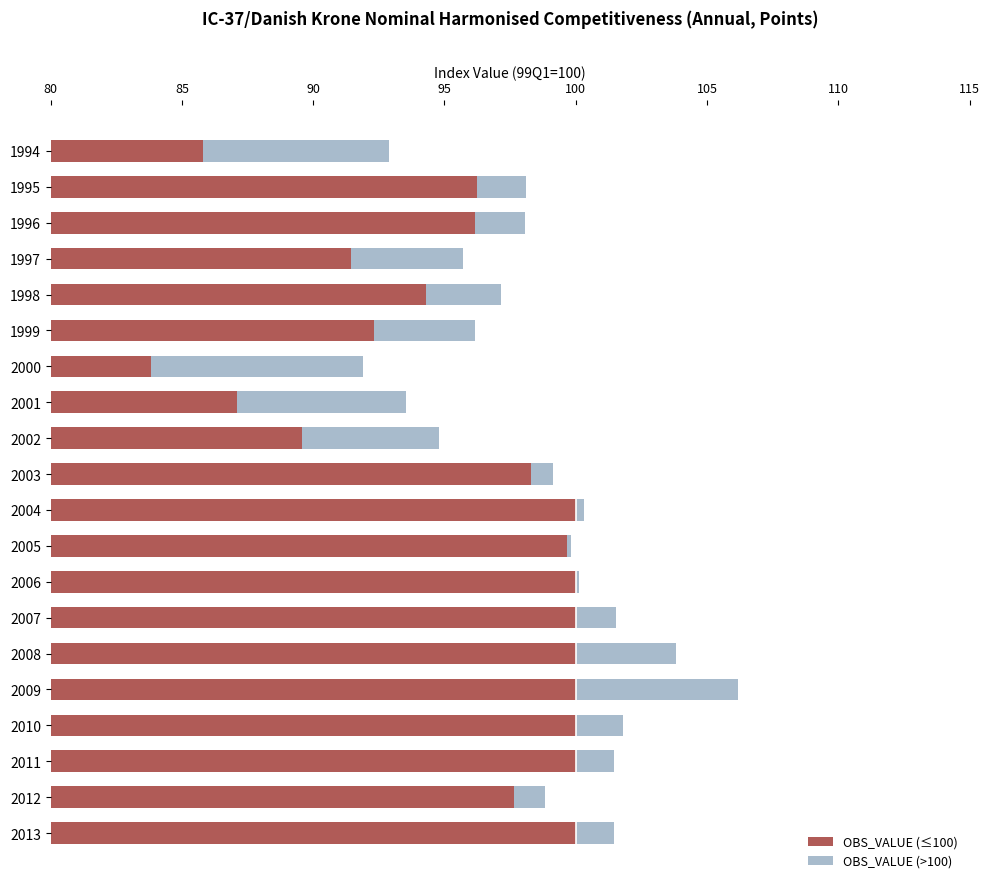

At 2002, list the series in order from smallest to largest.

OBS_VALUE (>100), OBS_VALUE (≤100)